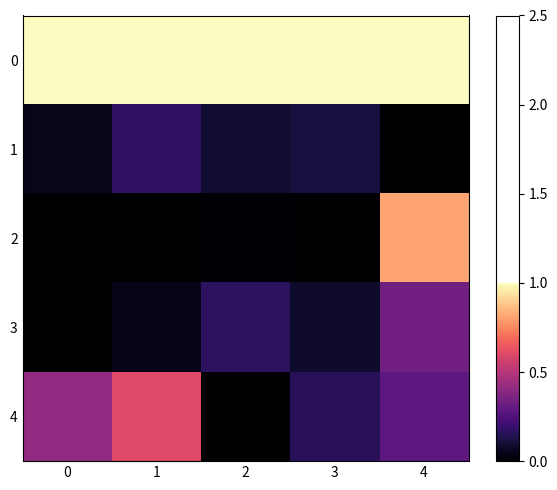

Rank the series by their maximum value, from lowest to highest.

1, 3, 4, 2, 0